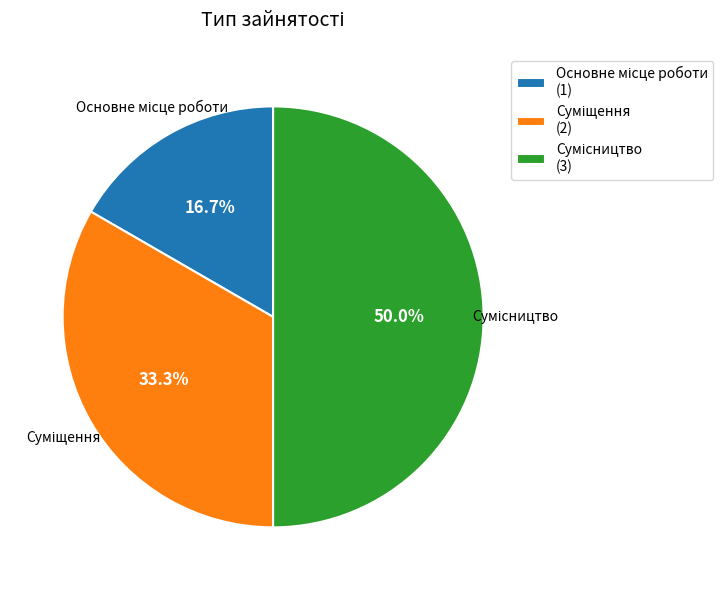

Combined, what portion of the pie is Основне місце роботи and Сумісництво?

66.7%